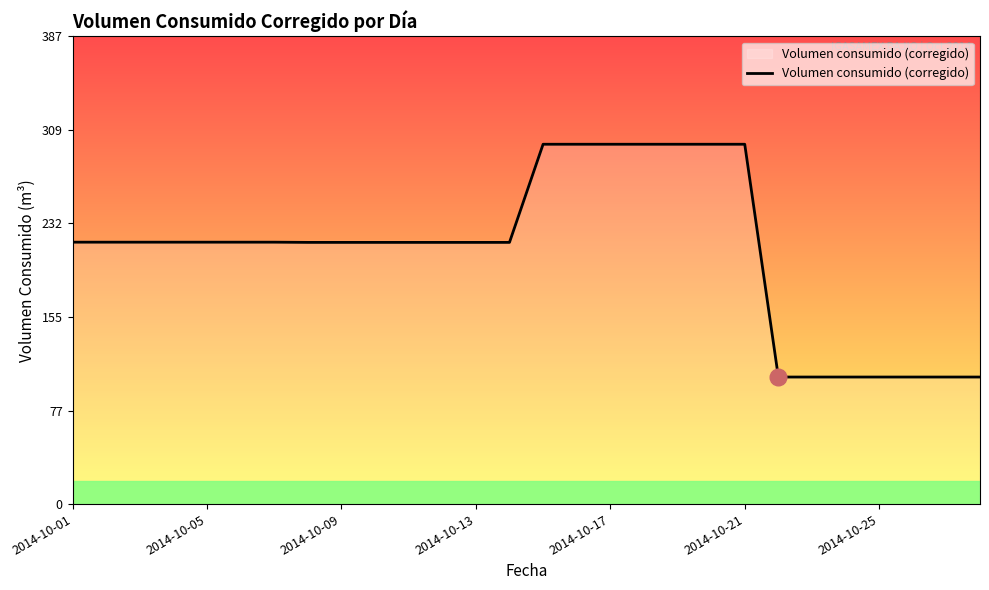

What is the difference between the maximum and minimum values?

192.4